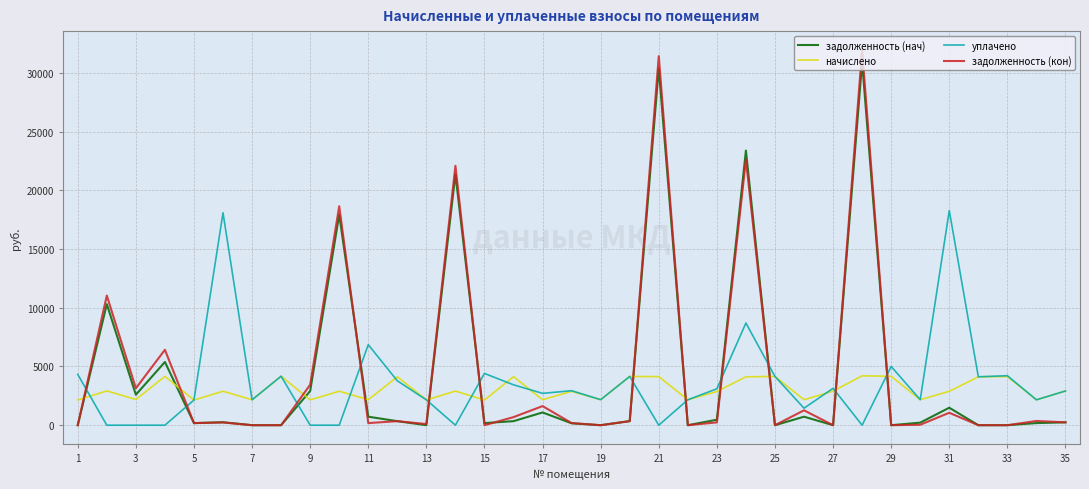

Which series has the largest range (max minus min)?

задолженность (кон)